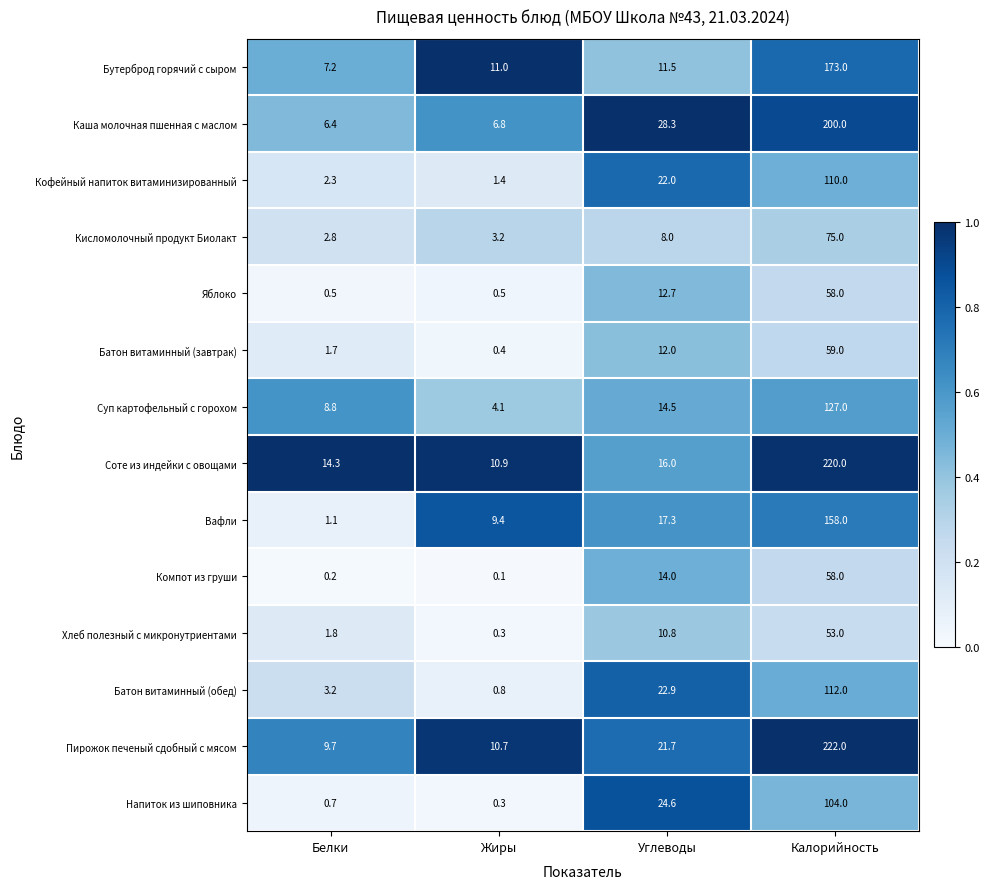

The value of Соте из индейки с овощами at Жиры is 7.4. True or false?

False